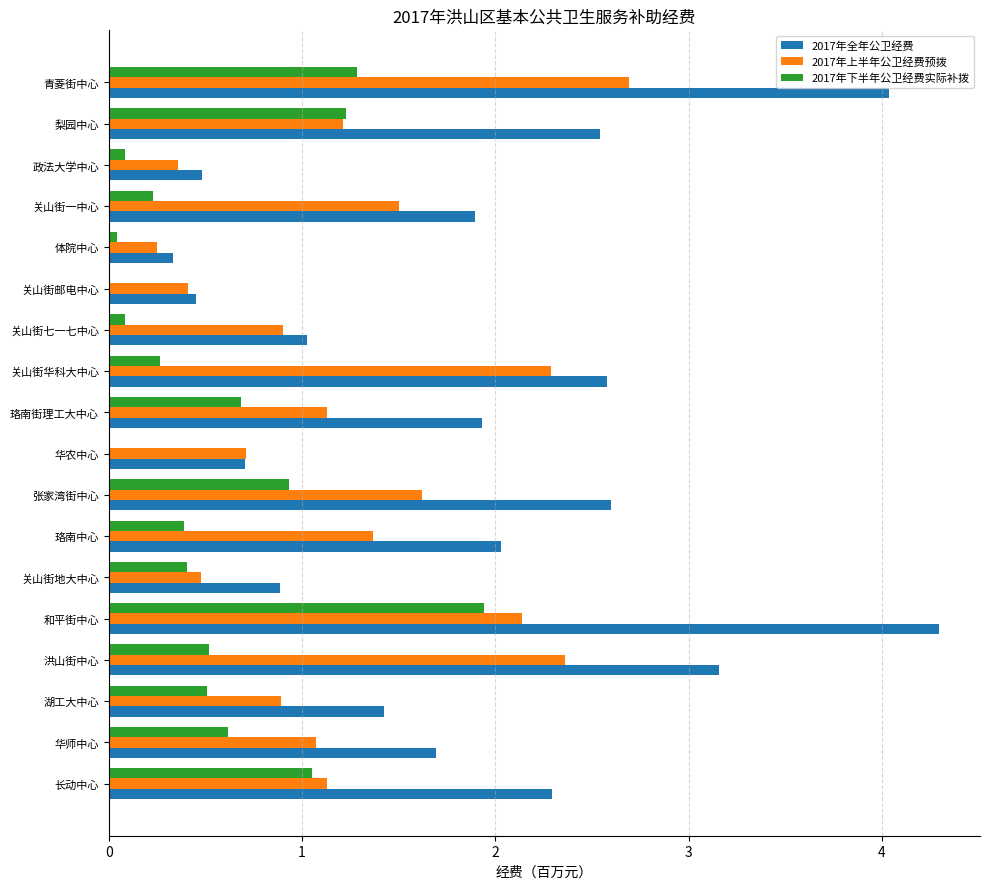

True or false: 2017年下半年公卫经费实际补拨 has a value of 0.4 at 珞南中心.

True